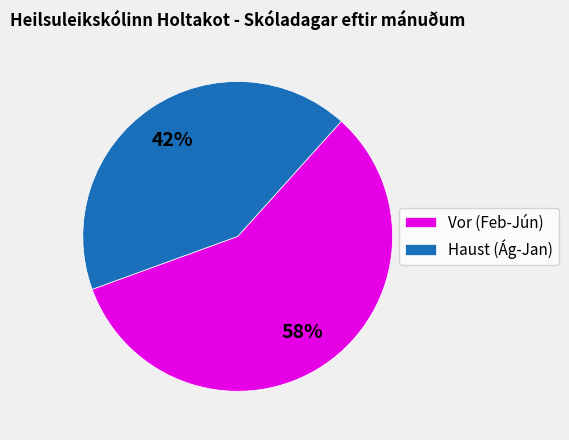

Do Haust (Ág-Jan) and Vor (Feb-Jún) together represent more than half of the pie?

Yes